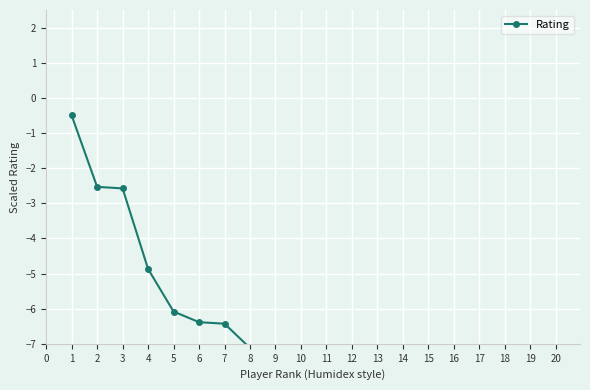

How many series are shown in this chart?

1